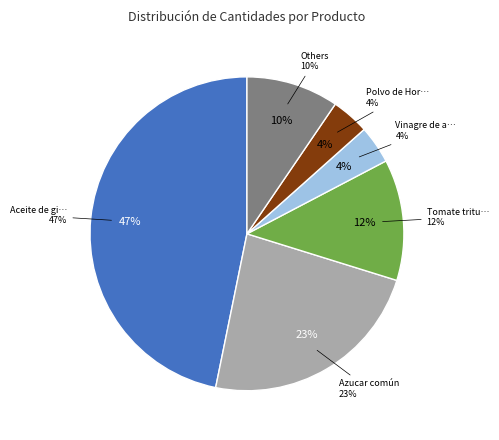

To the nearest percent, what is the combined percentage of Coco rallado and Polvo de Hornear?

5%